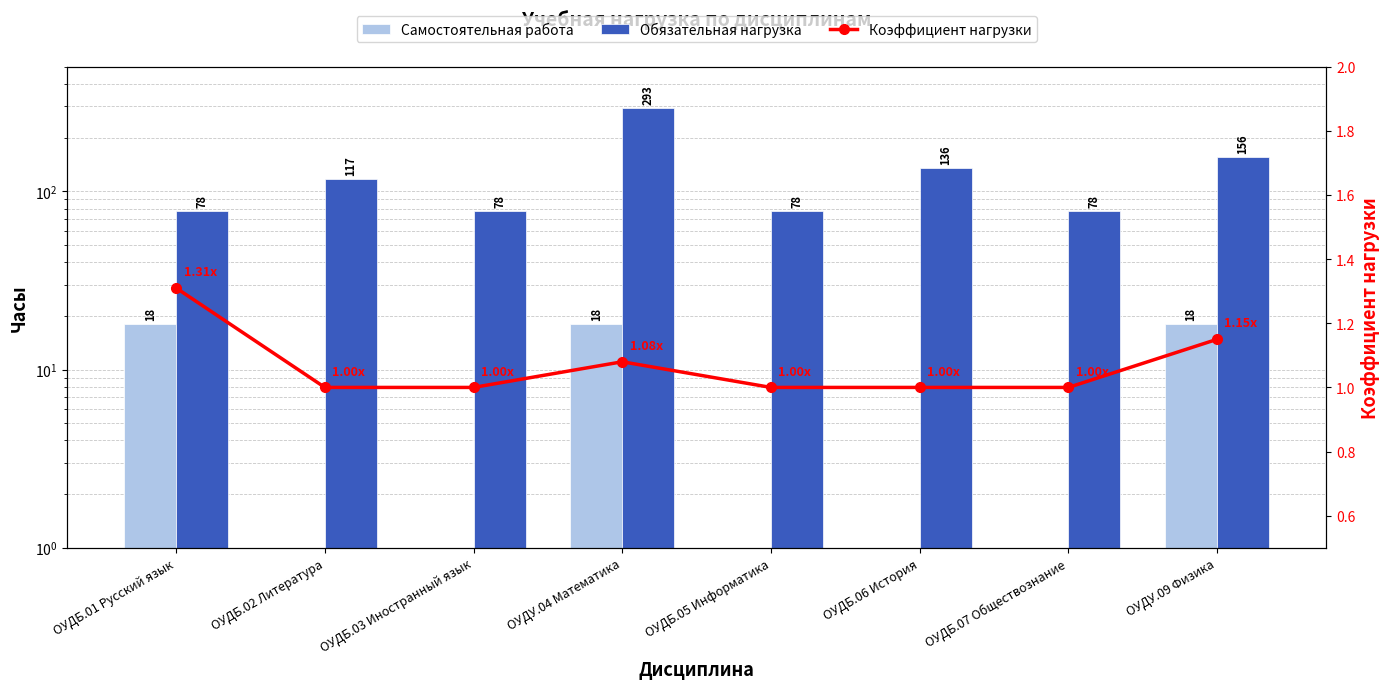

Which series has the largest total across all categories?

Обязательная нагрузка